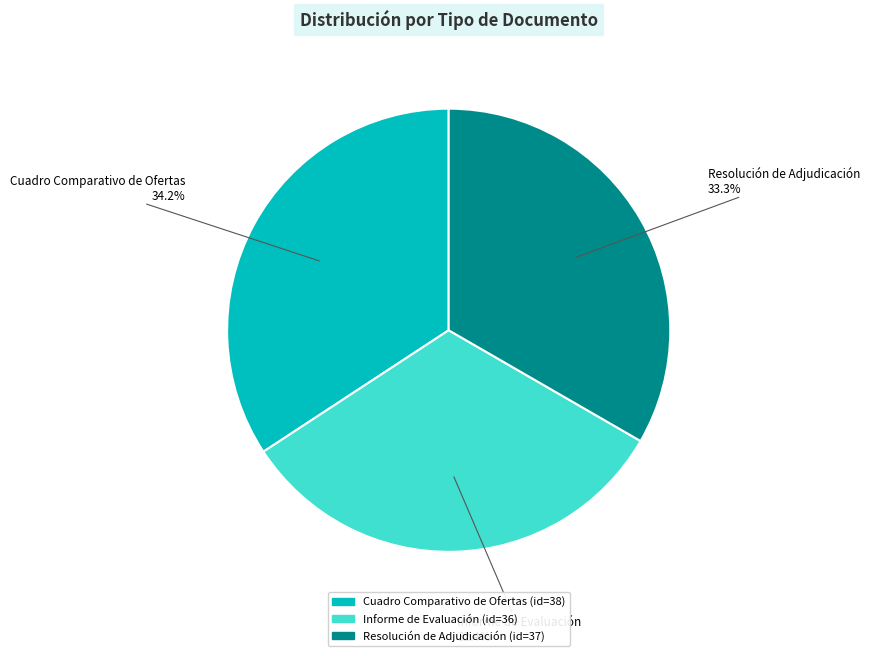

Count the number of slices in the pie.

3